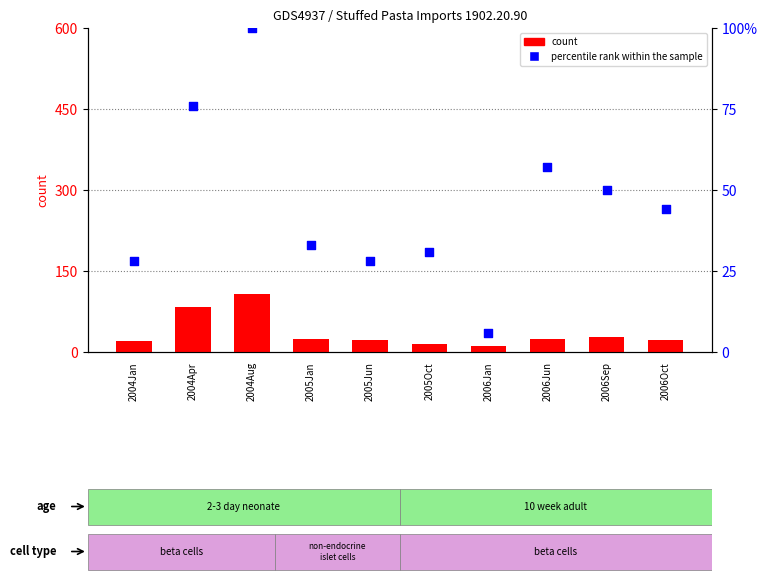

What are all the series names shown in the legend?

count, percentile rank within the sample